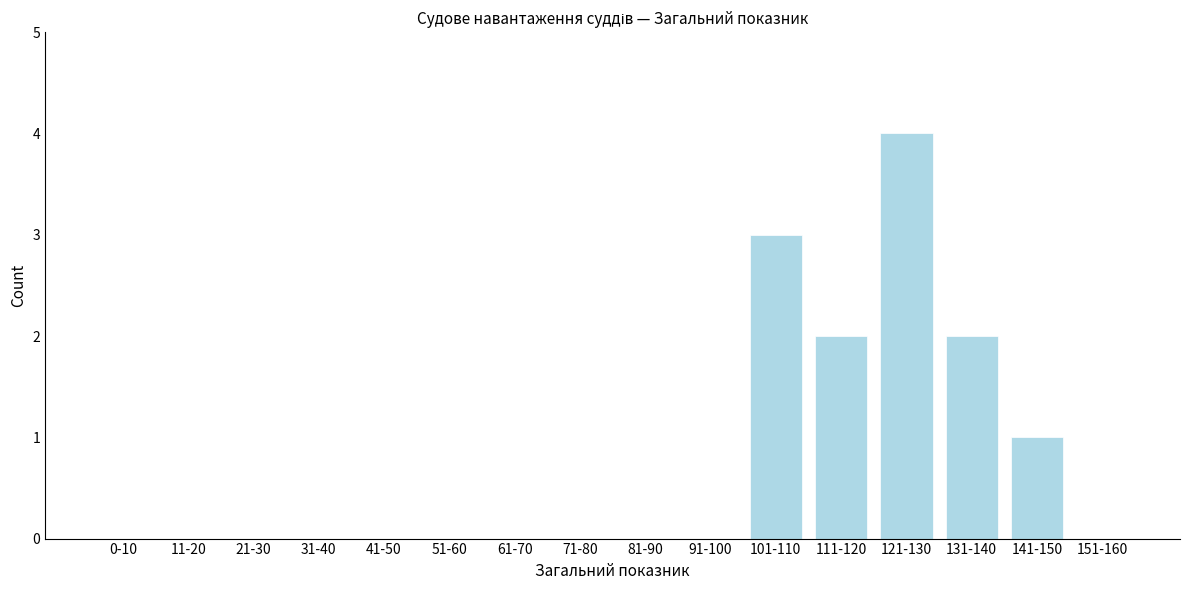

Reading right to left, transcribe all the data shown in this chart.

151-160=0	141-150=1	131-140=2	121-130=4	111-120=2	101-110=3	91-100=0	81-90=0	71-80=0	61-70=0	51-60=0	41-50=0	31-40=0	21-30=0	11-20=0	0-10=0